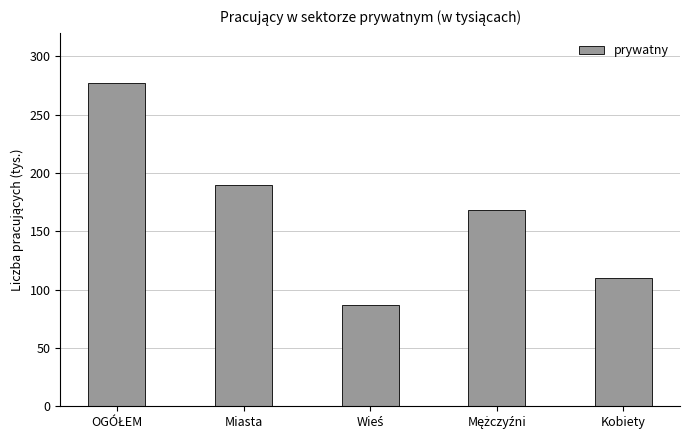

What is the value of the 3rd bar from the left?

87